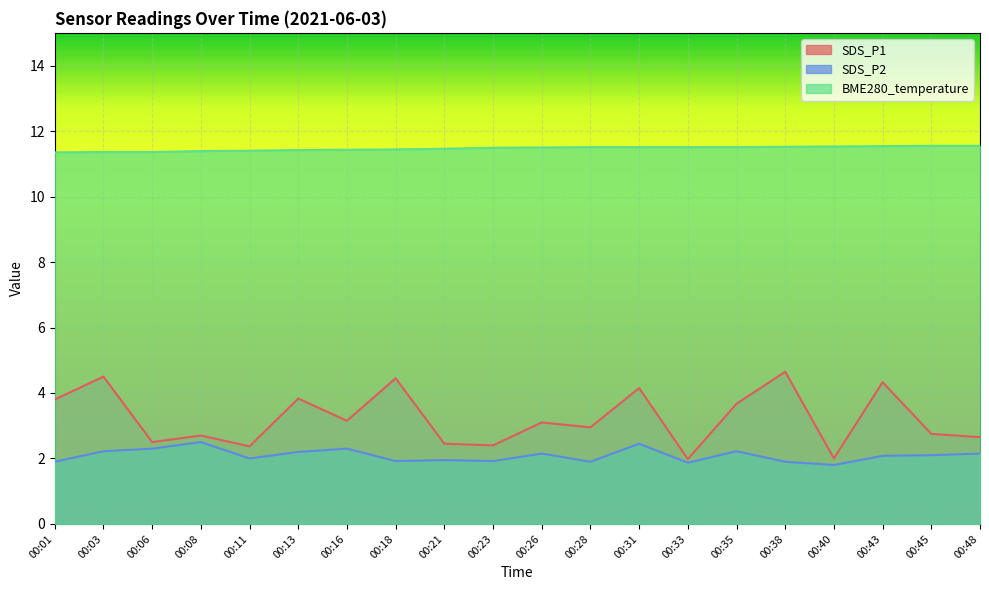

The value of BME280_temperature at 00:21 is 11.5. True or false?

True